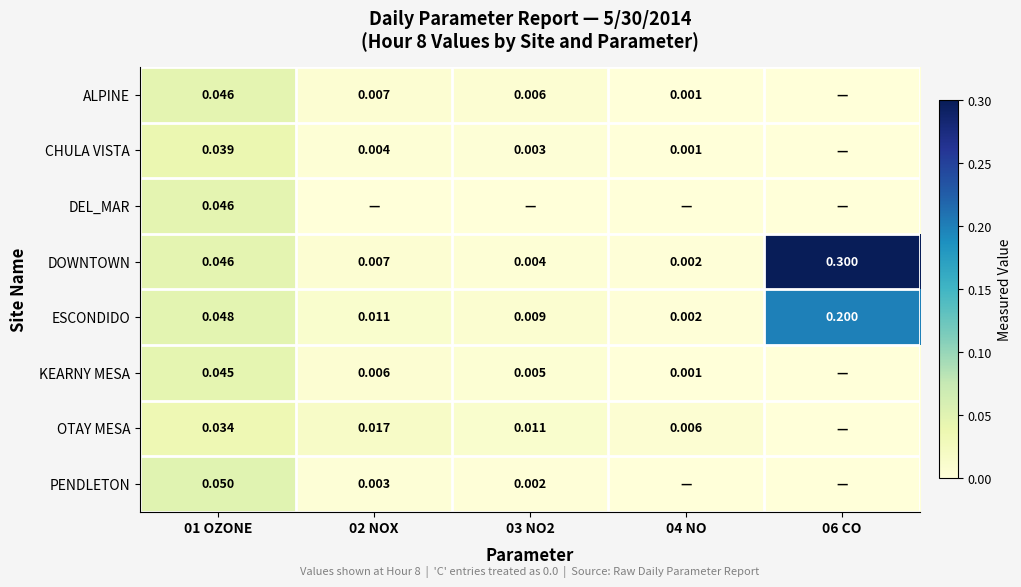

Is the value of DOWNTOWN at 01 OZONE greater than the value of ALPINE at 03 NO2?

Yes